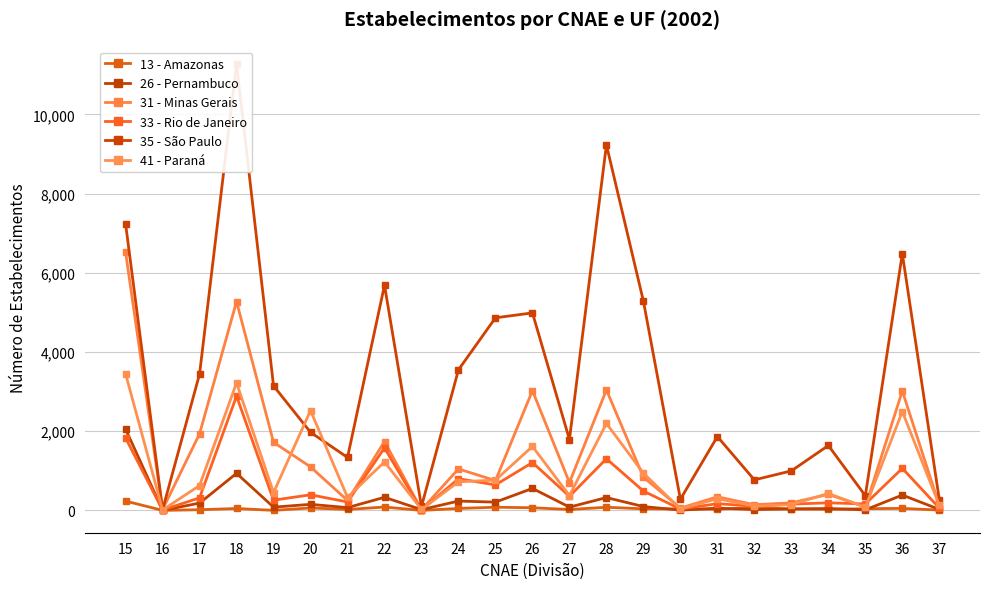

How many values in the 35 - São Paulo series are below 1974?

11